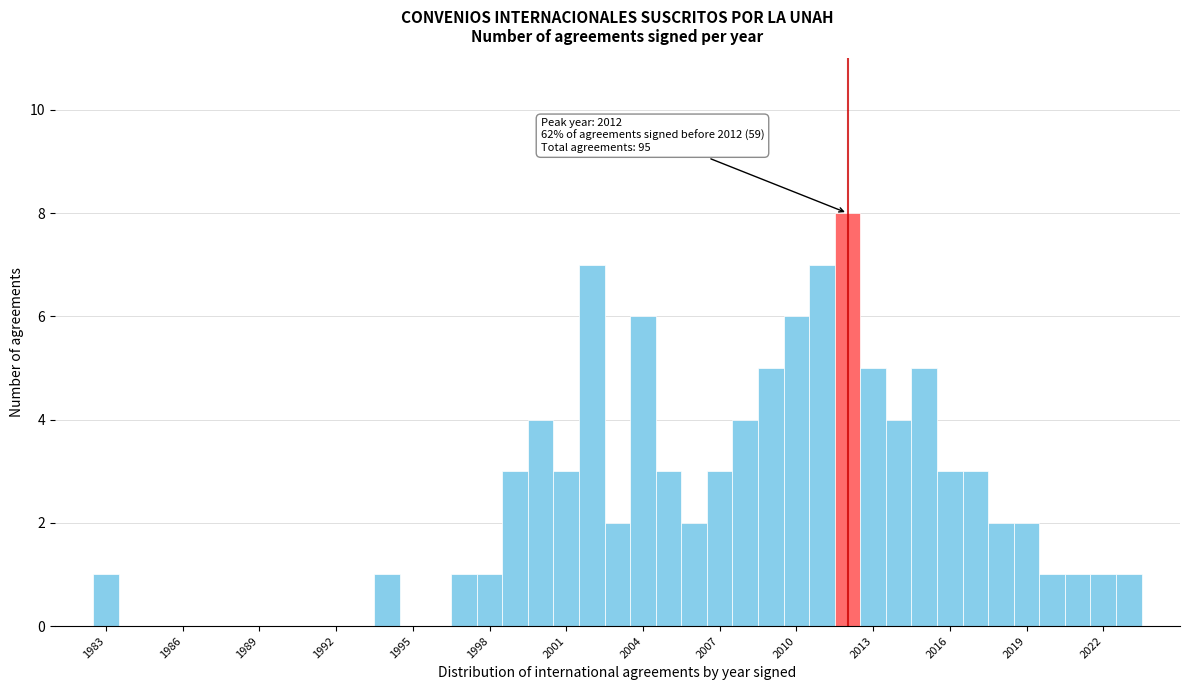

Read against the x-axis, roughly where is the centre of the tallest bar?

2012.0